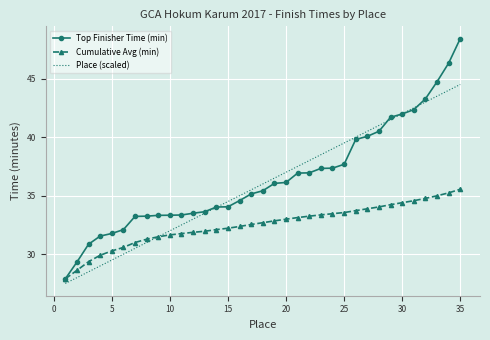

List the series in order of their peak value, lowest first.

Cumulative Avg (min), Place (scaled), Top Finisher Time (min)